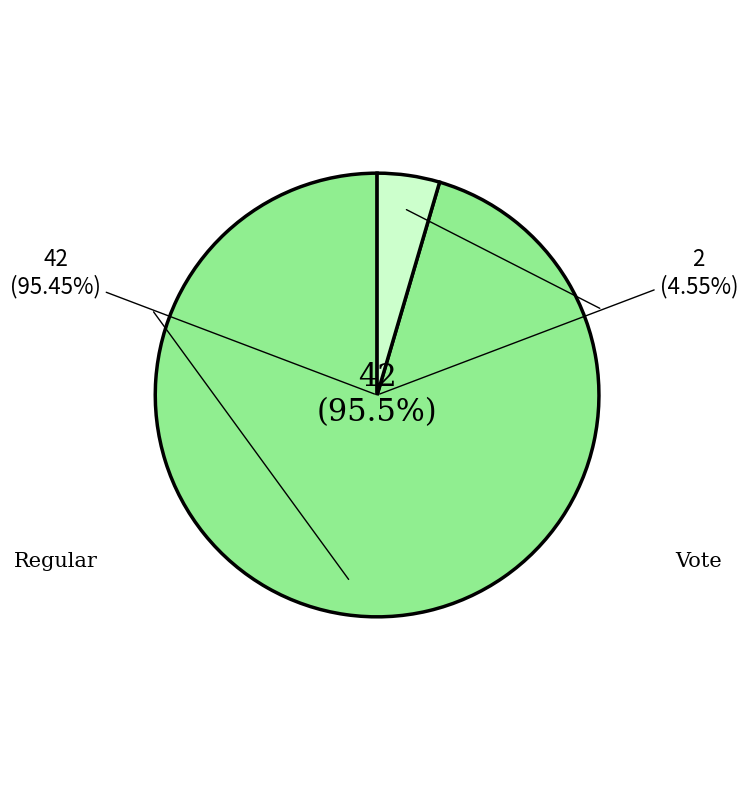

To the nearest percent, what percentage of the pie is Vote?

5%